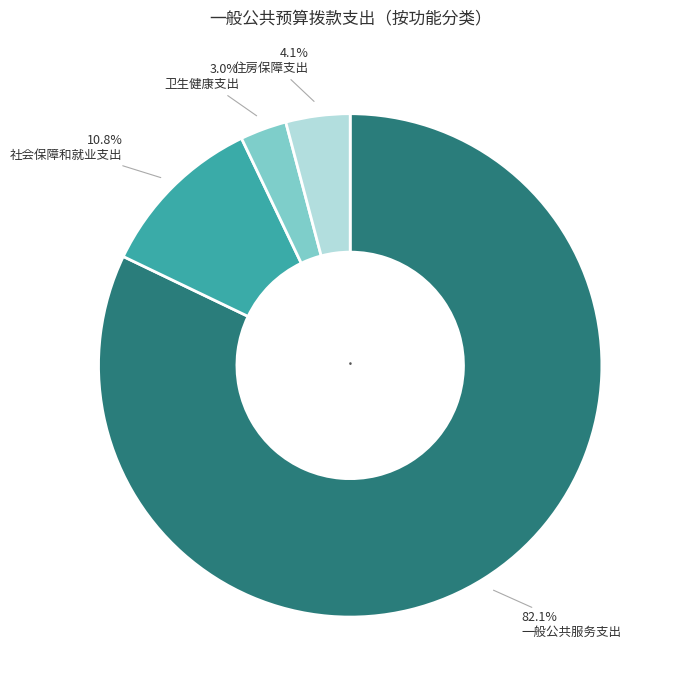

Is there any slice that represents more than half of the pie?

Yes